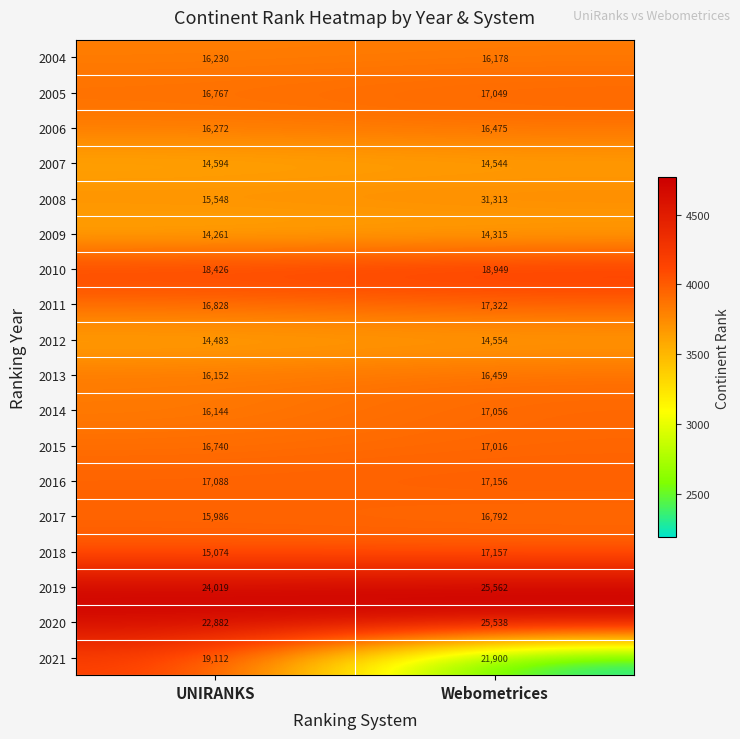

At which label is 2017 closest to 16389?

UNIRANKS